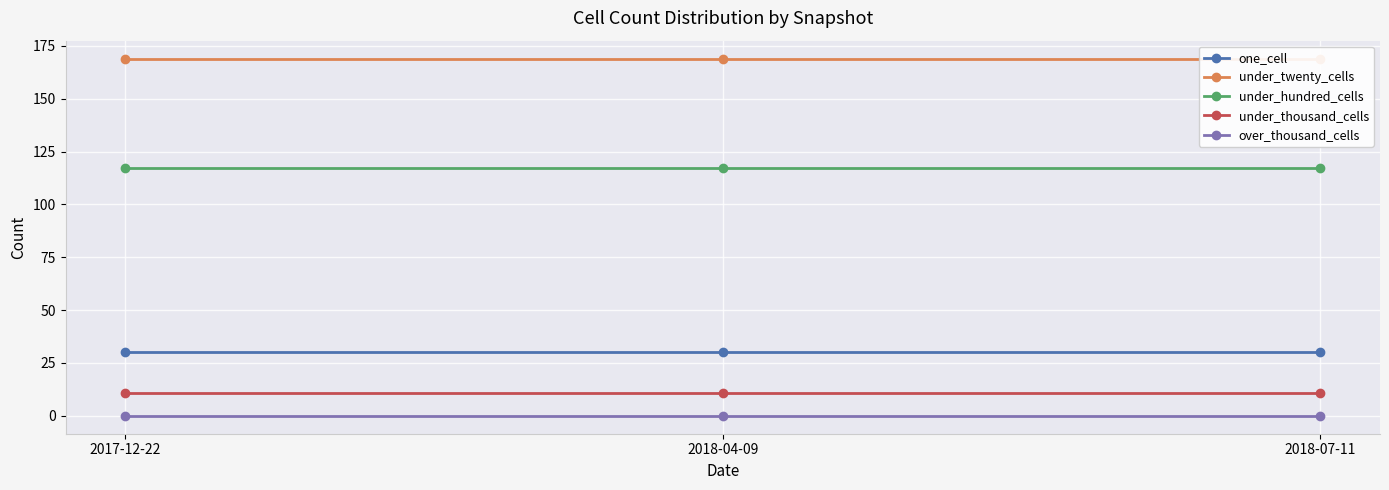

Reading left to right, extract all data points from this chart.

one_cell: 30	30	30
under_twenty_cells: 169	169	169
under_hundred_cells: 117	117	117
under_thousand_cells: 11	11	11
over_thousand_cells: 0	0	0